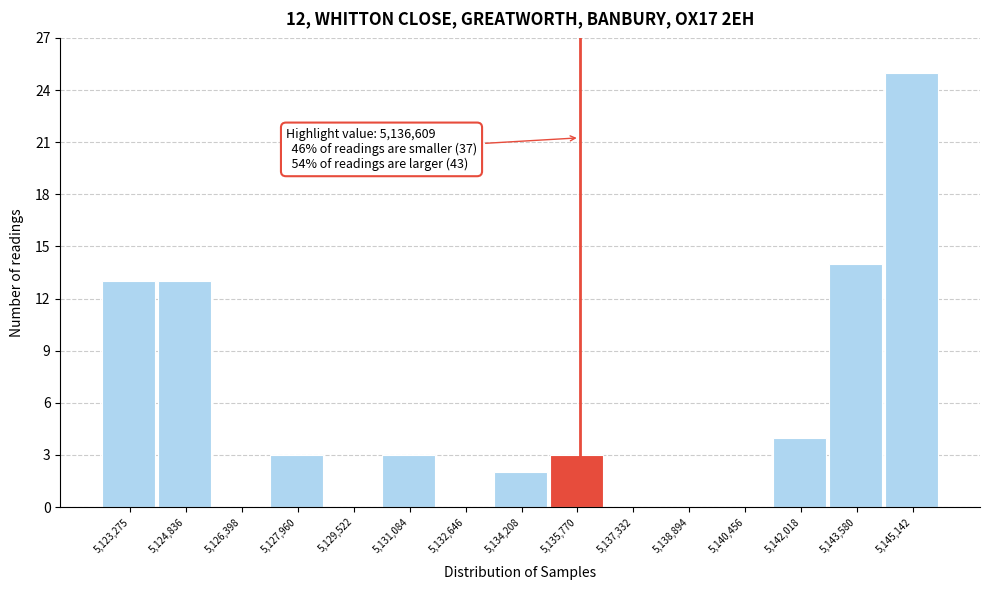

Reading left to right, what are all the values shown in this chart?

5,123,275=13	5,124,836=13	5,126,398=0	5,127,960=3	5,129,522=0	5,131,084=3	5,132,646=0	5,134,208=2	5,135,770=3	5,137,332=0	5,138,894=0	5,140,456=0	5,142,018=4	5,143,580=14	5,145,142=25